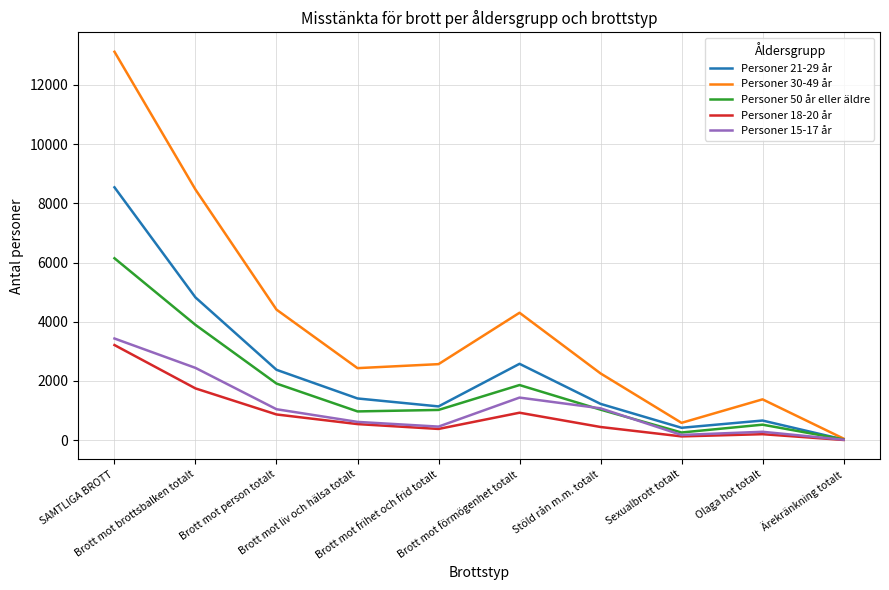

What is the difference between the maximum and minimum values in the Personer 30-49 år series?

13068